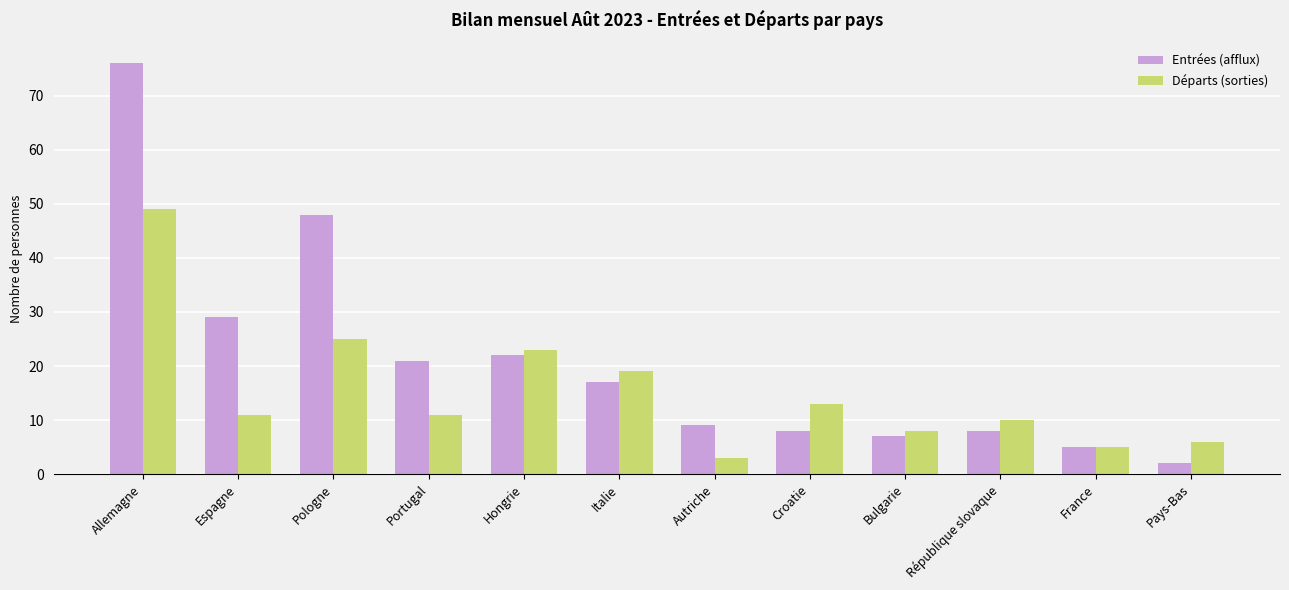

Reading left to right, list all the values displayed in this chart.

Entrées (afflux): Allemagne=76	Espagne=29	Pologne=48	Portugal=21	Hongrie=22	Italie=17	Autriche=9	Croatie=8	Bulgarie=7	République slovaque=8	France=5	Pays-Bas=2
Départs (sorties): Allemagne=49	Espagne=11	Pologne=25	Portugal=11	Hongrie=23	Italie=19	Autriche=3	Croatie=13	Bulgarie=8	République slovaque=10	France=5	Pays-Bas=6